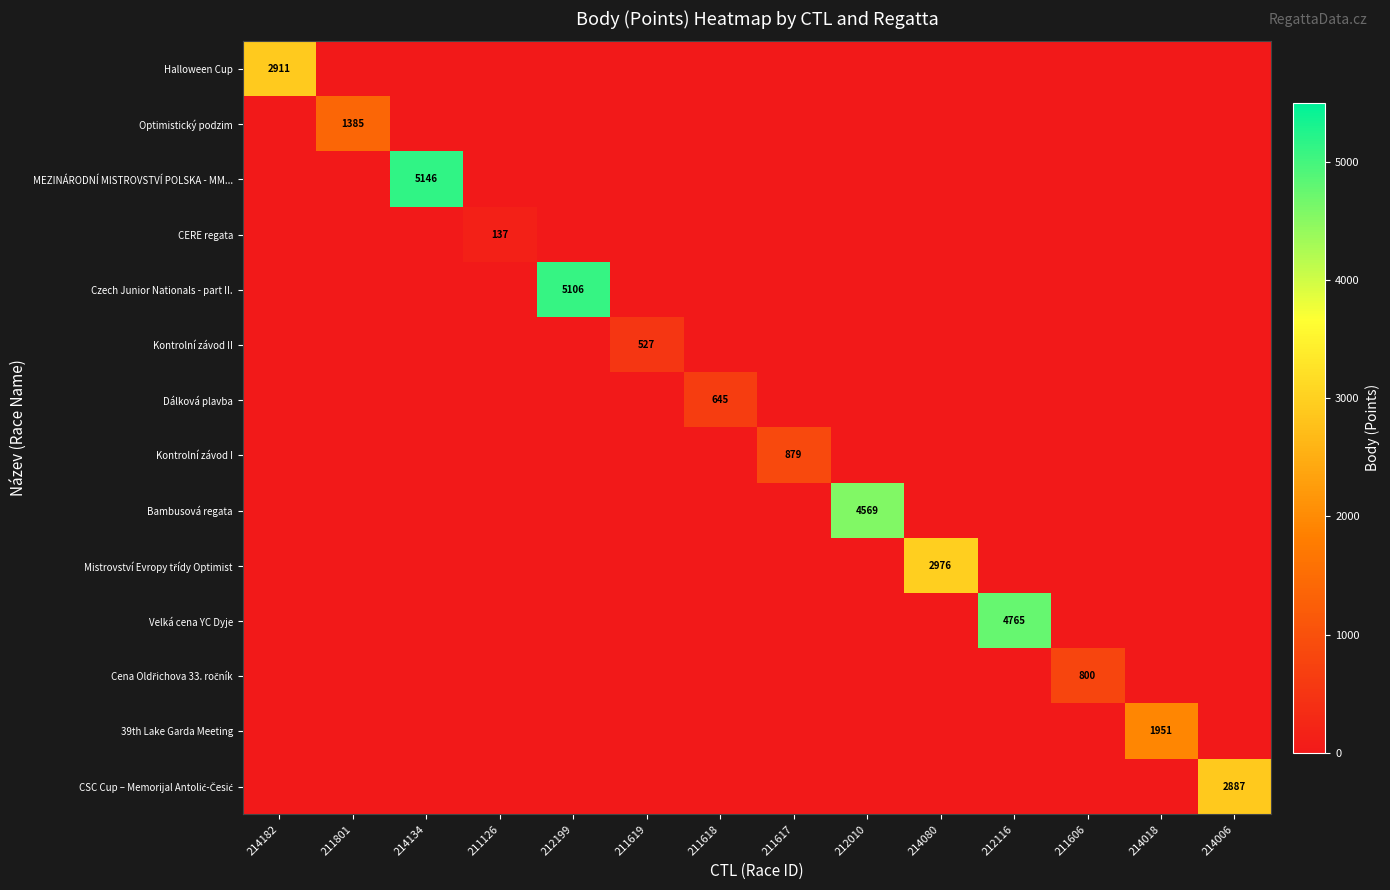

How many data points in MEZINÁRODNÍ MISTROVSTVÍ POLSKA - MM... are above 0?

1